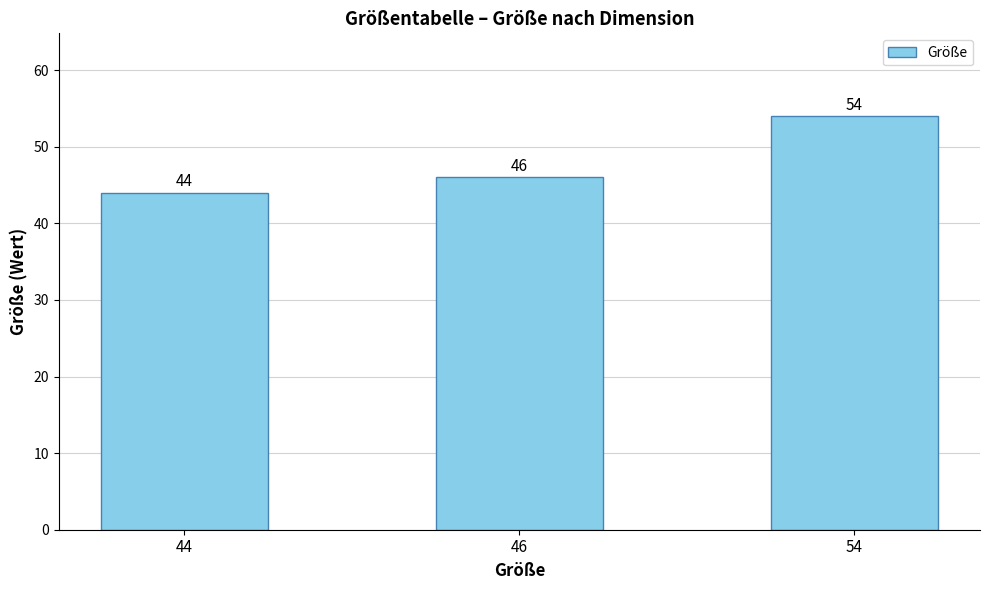

List the labels in order of value, smallest first.

44, 46, 54